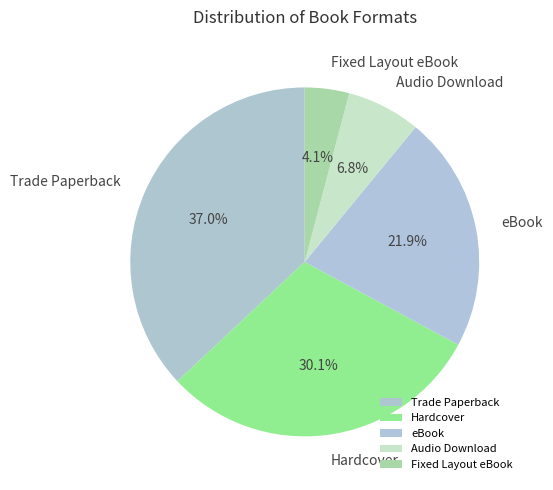

Is the sum of Fixed Layout eBook and eBook greater than half?

No